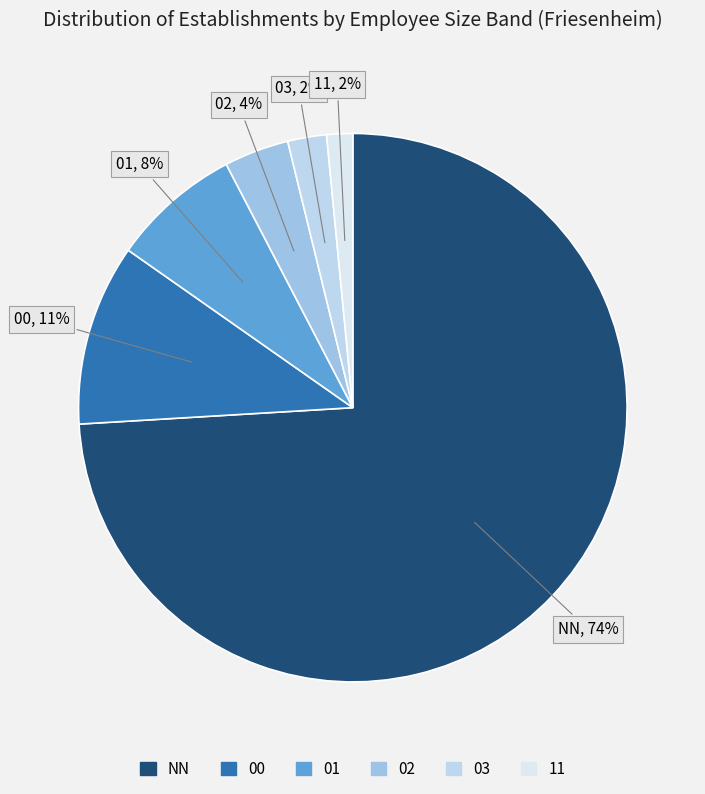

What percentage is the 02 slice, to the nearest percent?

4%